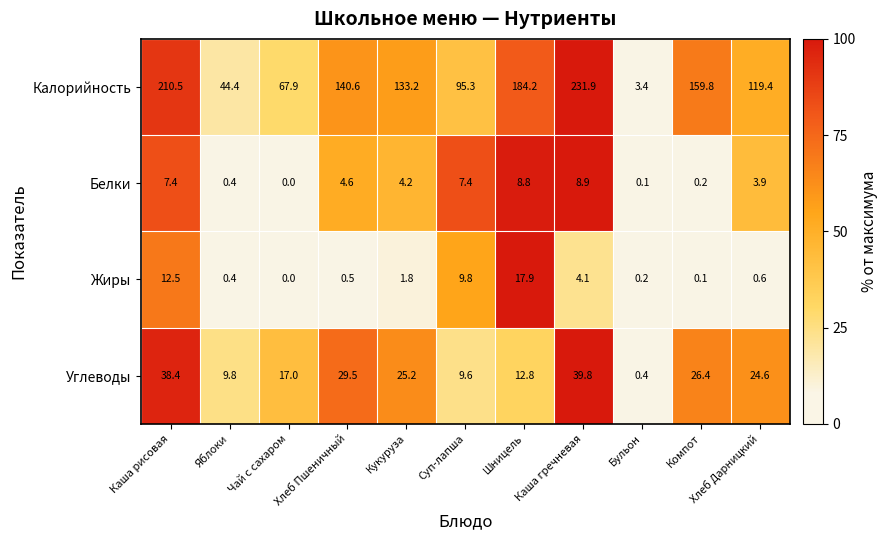

What is the sum of all Белки values?

45.9